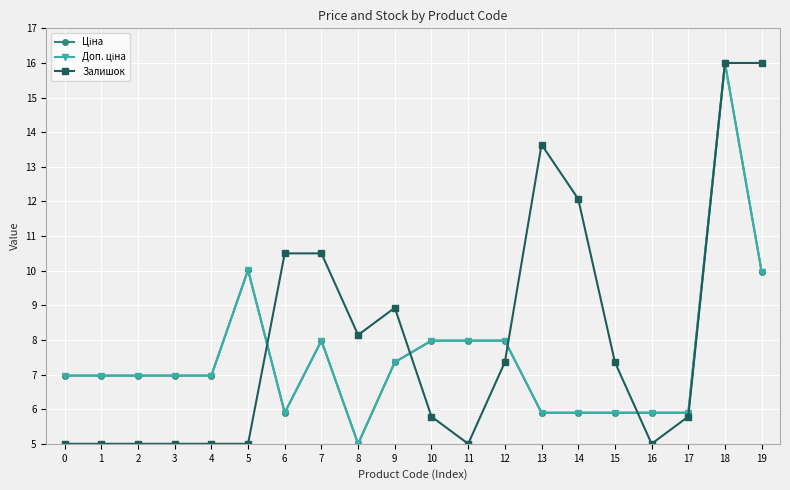

True or false: Залишок has a value of 1.3 at 0.

False